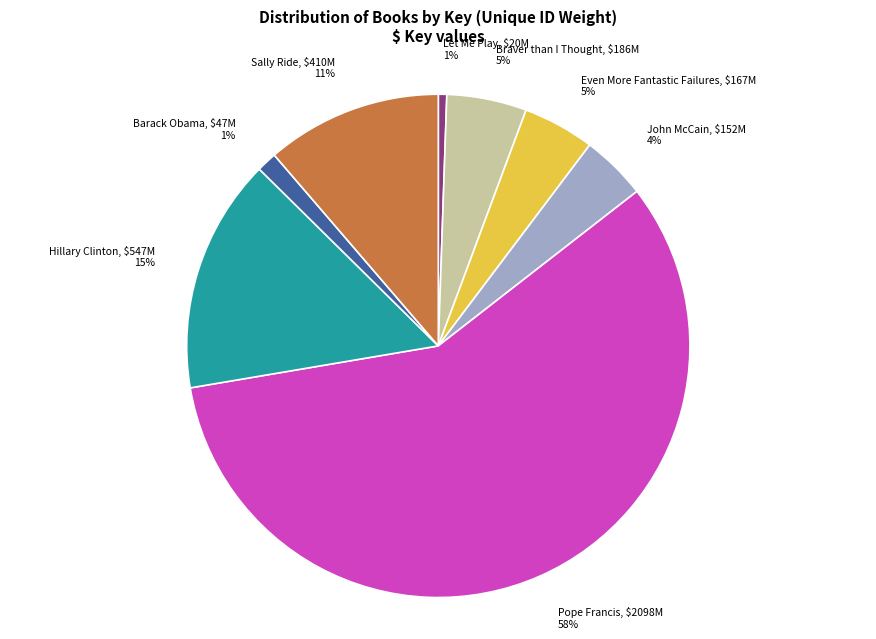

The Braver than I Thought slice represents 5% of the pie. True or false?

True